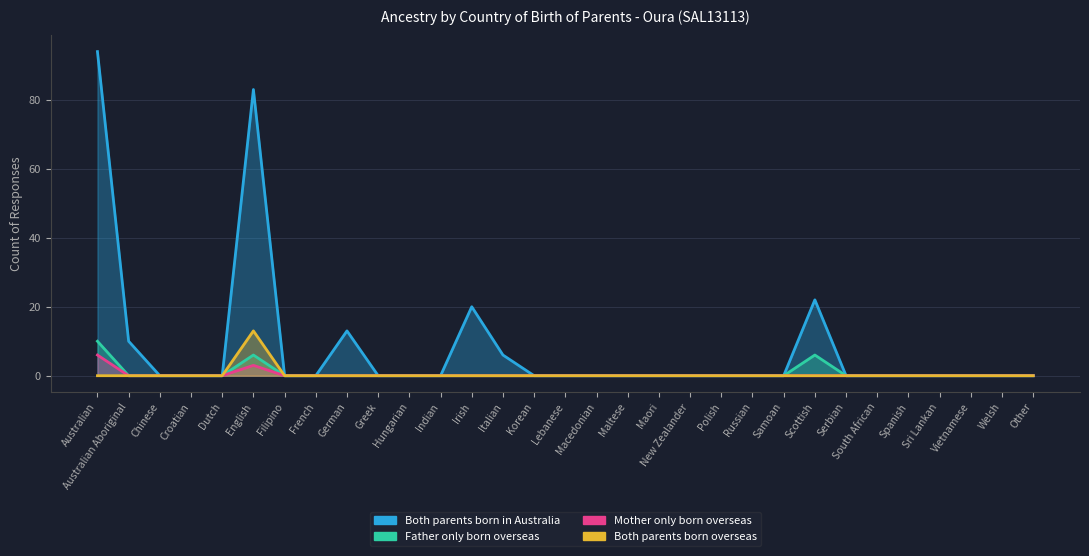

Is the value of Both parents born in Australia at Australian Aboriginal greater than the value of Mother only born overseas at Other?

Yes